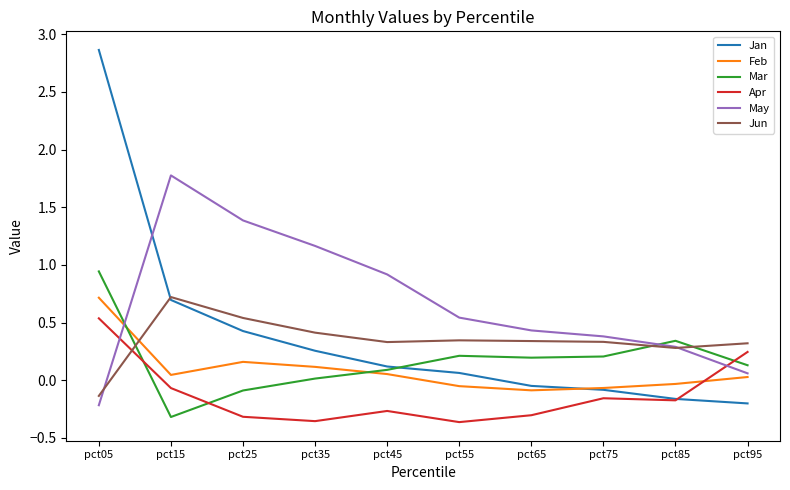

What is the maximum value for Feb?

0.7